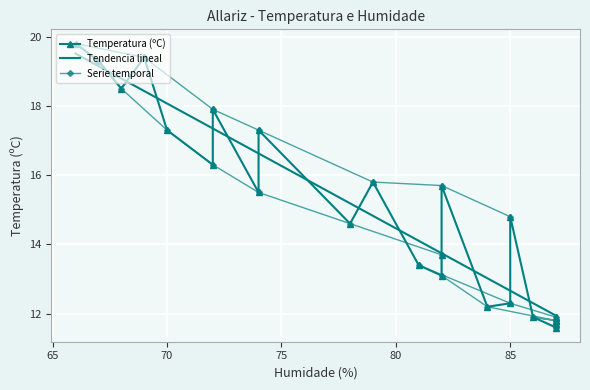

What is the highest value of the Tendencia lineal series?

19.5